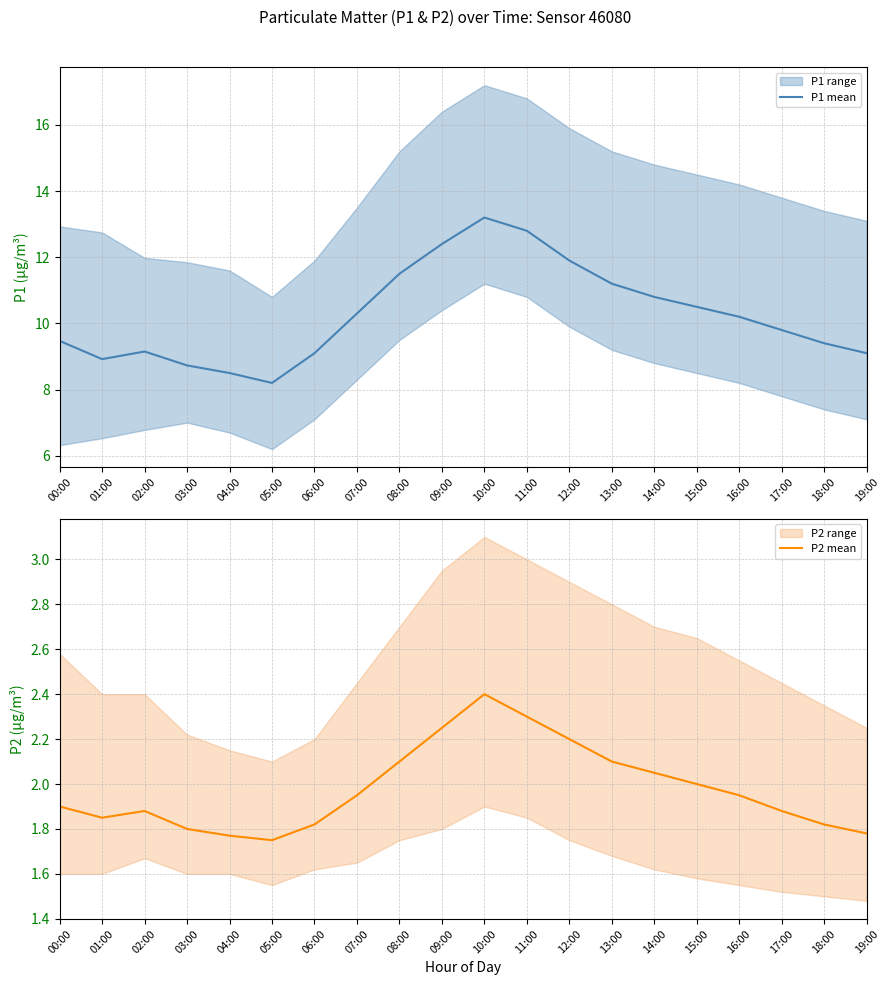

Where is the first local minimum for P1 mean?

01:00